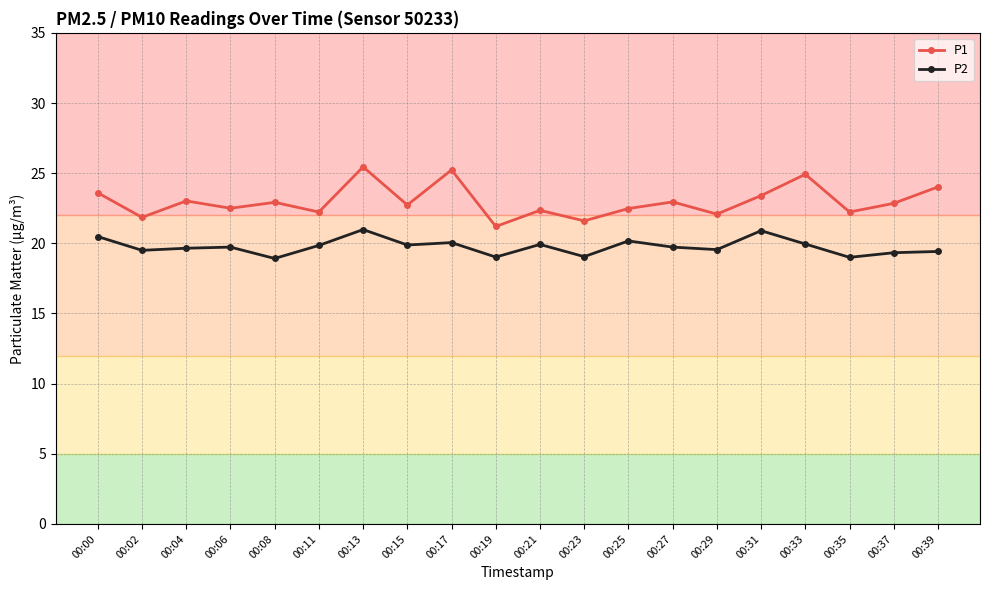

In P1, how many points are higher than both neighbors (excluding endpoints)?

7